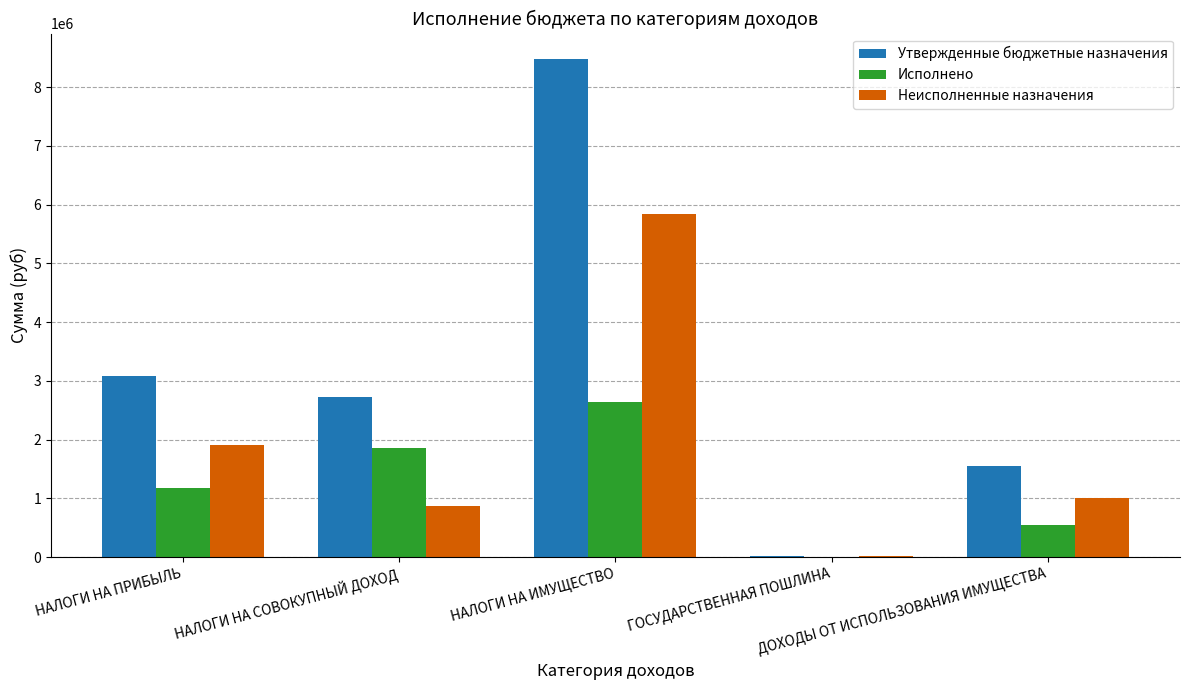

What is the sum of the Исполнено values at ГОСУДАРСТВЕННАЯ ПОШЛИНА and ДОХОДЫ ОТ ИСПОЛЬЗОВАНИЯ ИМУЩЕСТВА?

545720.0